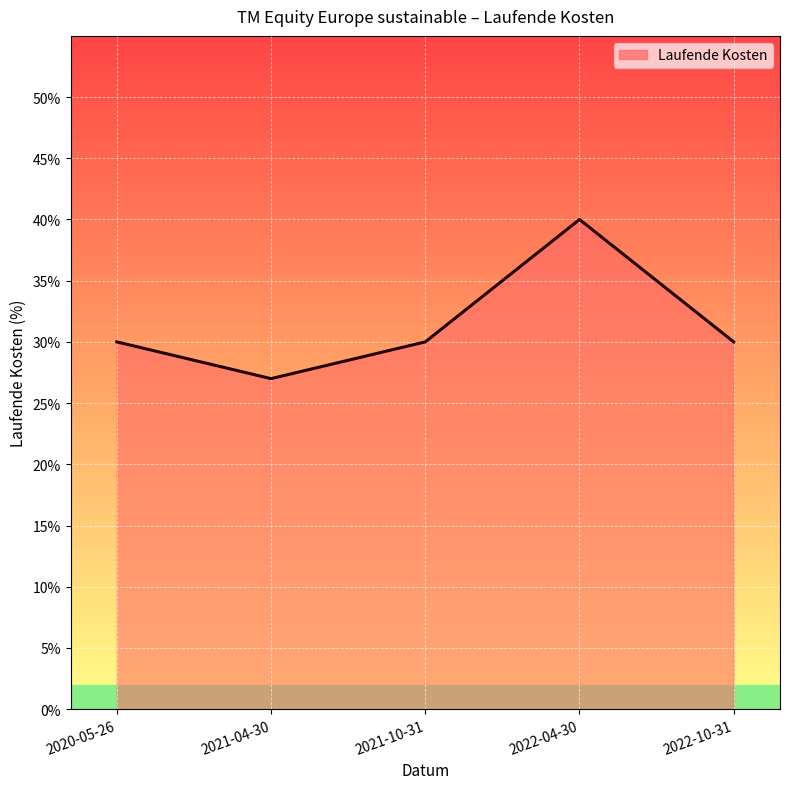

How many points are lower than both their immediate neighbors (excluding endpoints)?

1